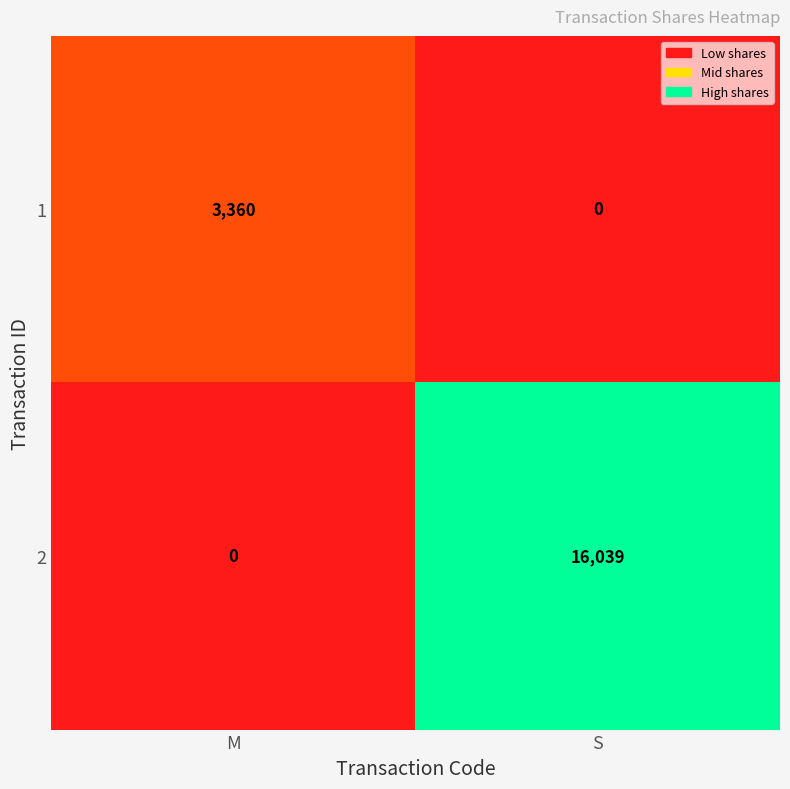

What is the spread (max minus min) of values at M?

3360